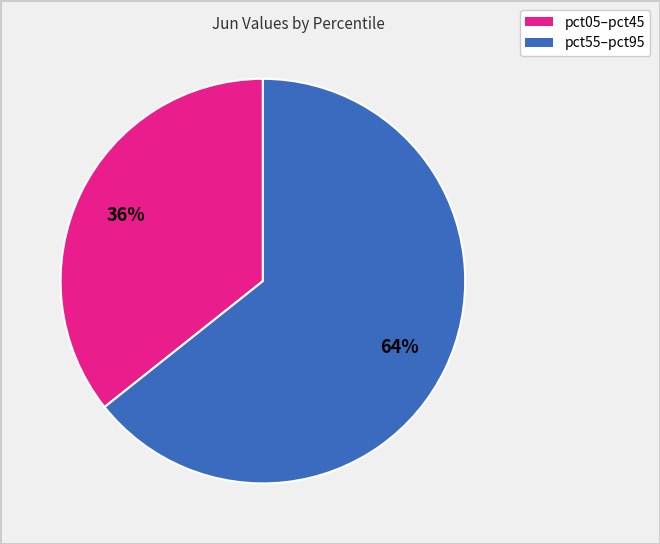

Is there a majority slice in this chart?

Yes